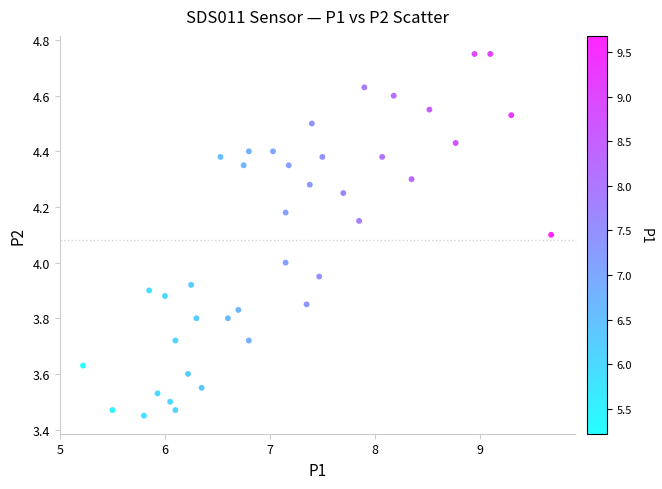

What is the range of Y values (max minus min)?

1.3